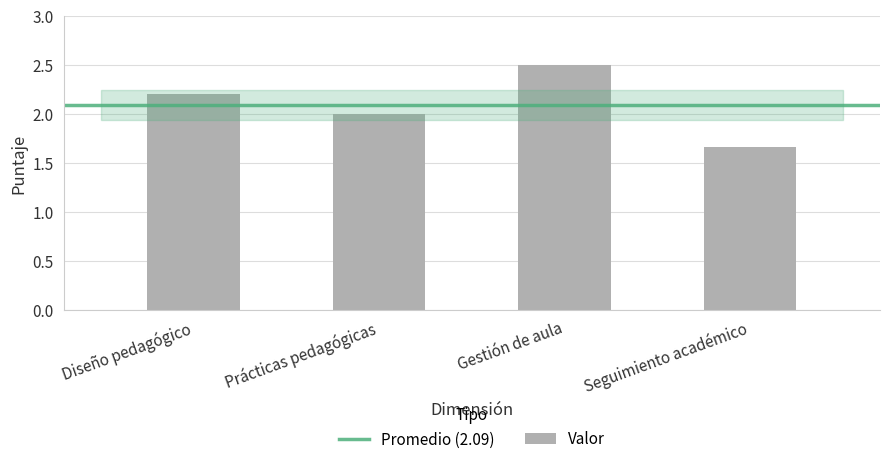

Where does the data first go above 2?

Diseño pedagógico